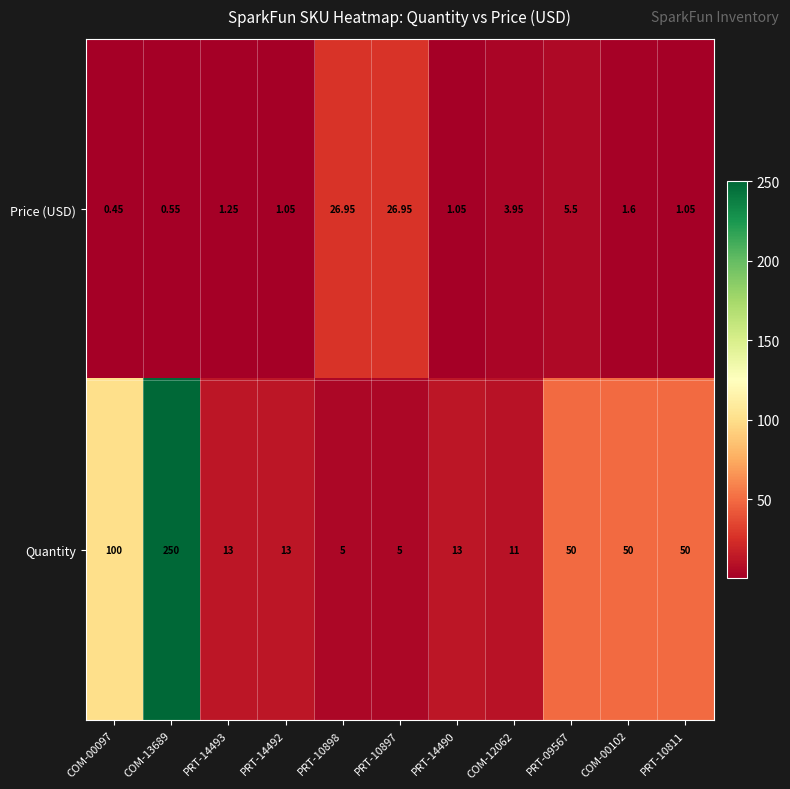

Which series has the largest total across all categories?

Quantity